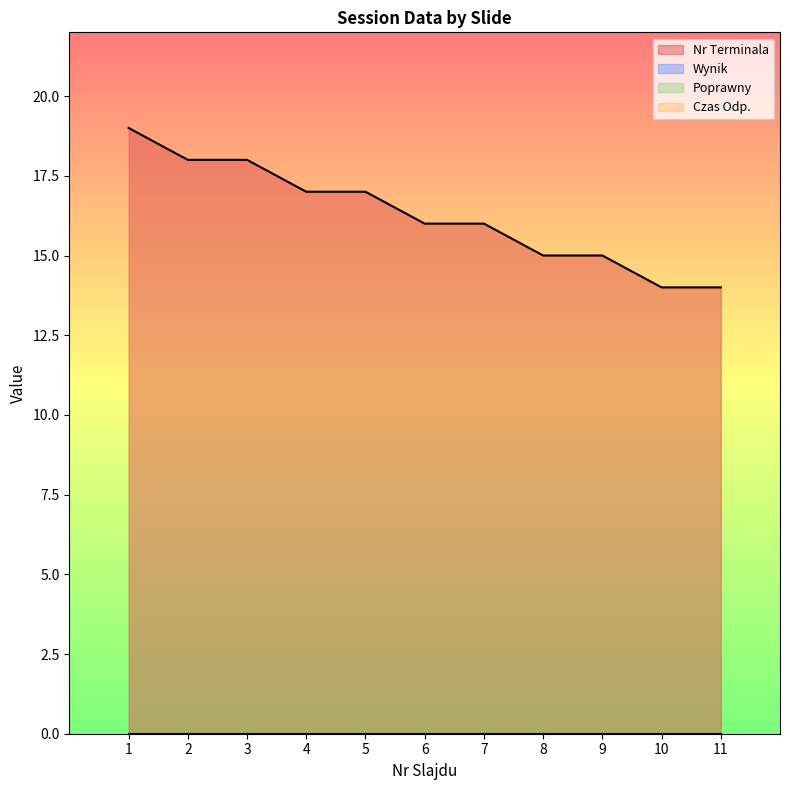

True or false: Czas Odp. and Poprawny intersect in this chart.

False